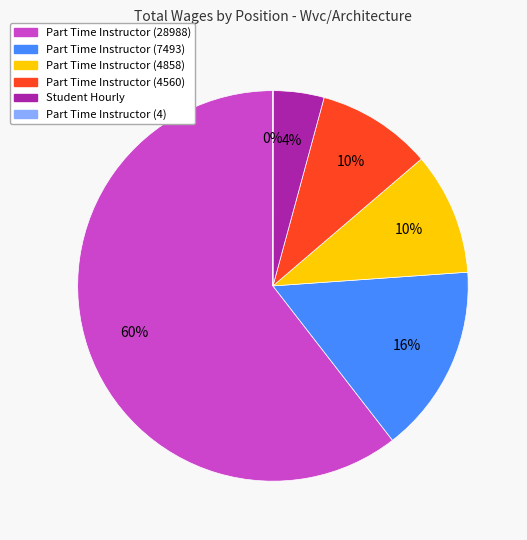

Does any single category account for the majority?

Yes